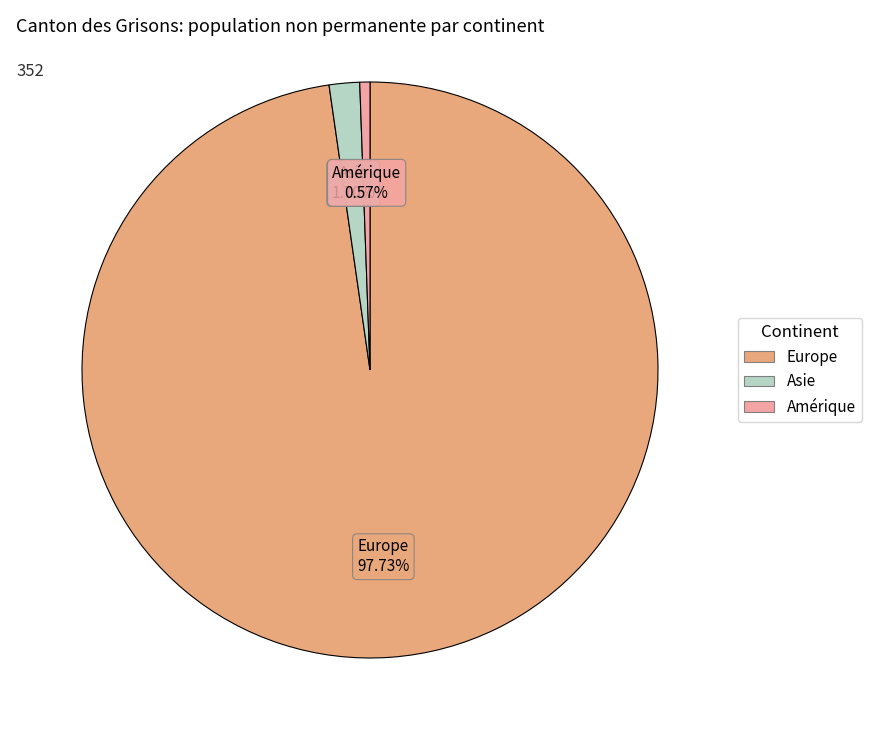

Is there a majority slice in this chart?

Yes